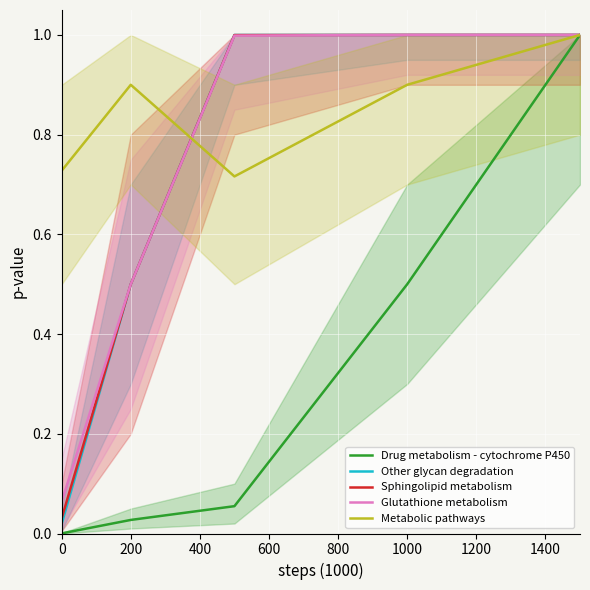

Rank the series by their maximum value, from highest to lowest.

Drug metabolism - cytochrome P450, Other glycan degradation, Sphingolipid metabolism, Glutathione metabolism, Metabolic pathways